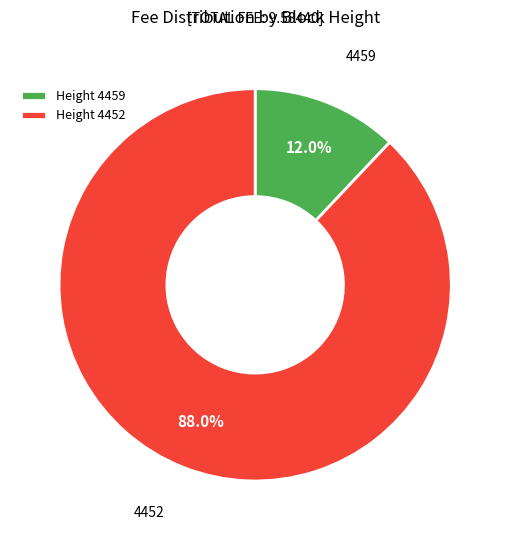

Is 4459 the majority of the pie?

No